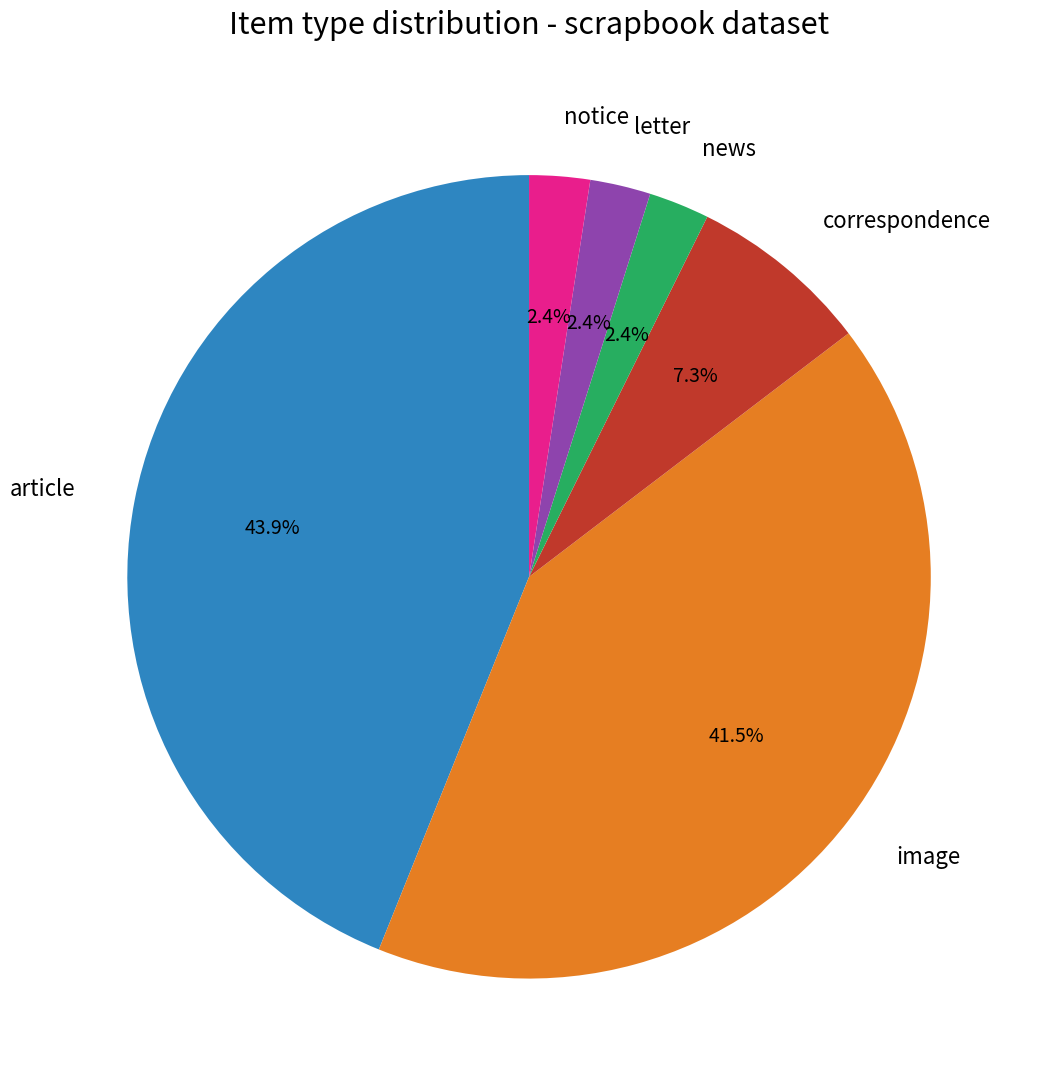

To the nearest percent, what portion does news represent?

2%